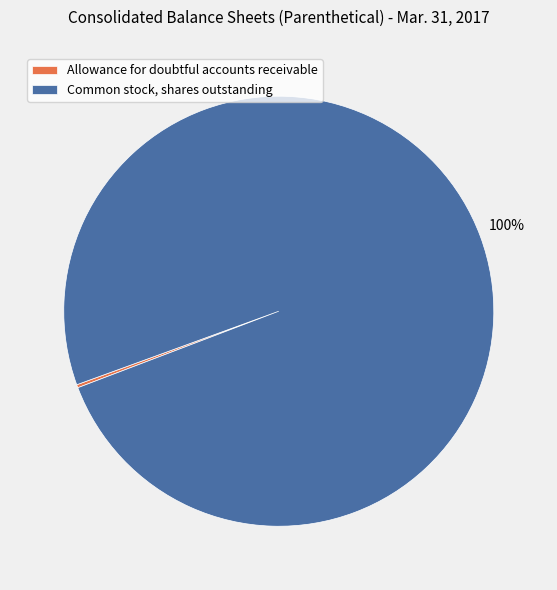

To the nearest percent, what percentage of the pie is Common stock, shares outstanding?

100%